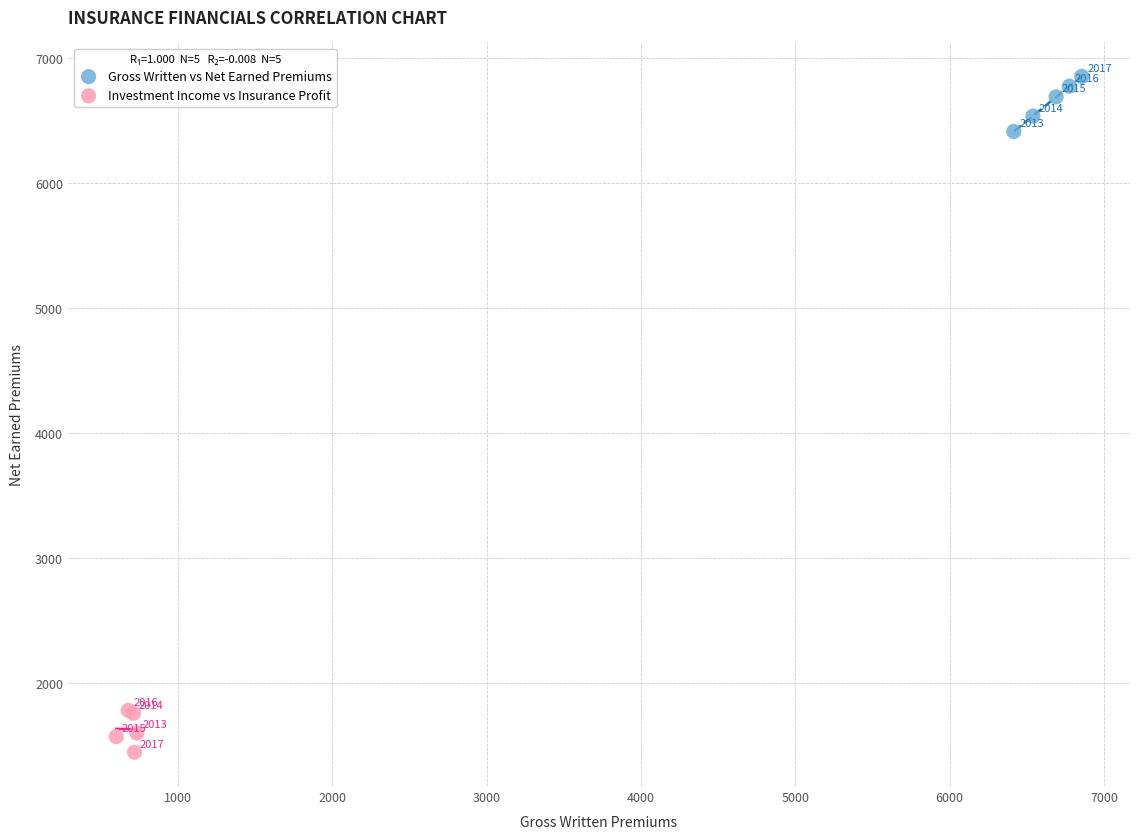

Which series has the widest spread of Y values?

Gross Written vs Net Earned Premiums